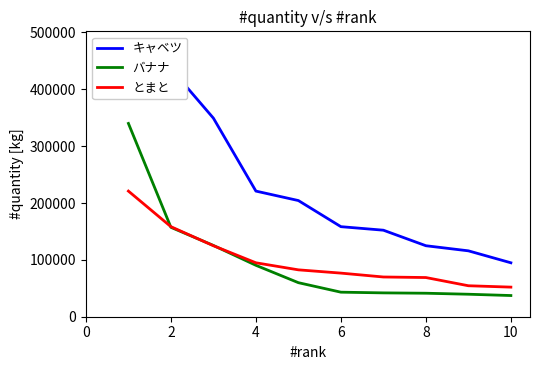

What is the minimum value for とまと?

52067